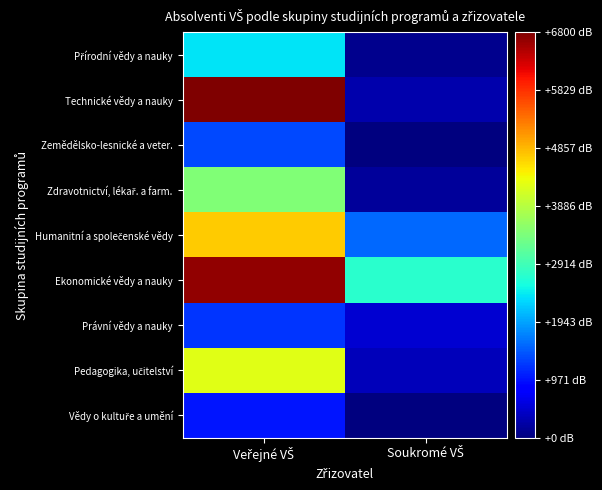

Which series has the largest range (max minus min)?

Technické vědy a nauky